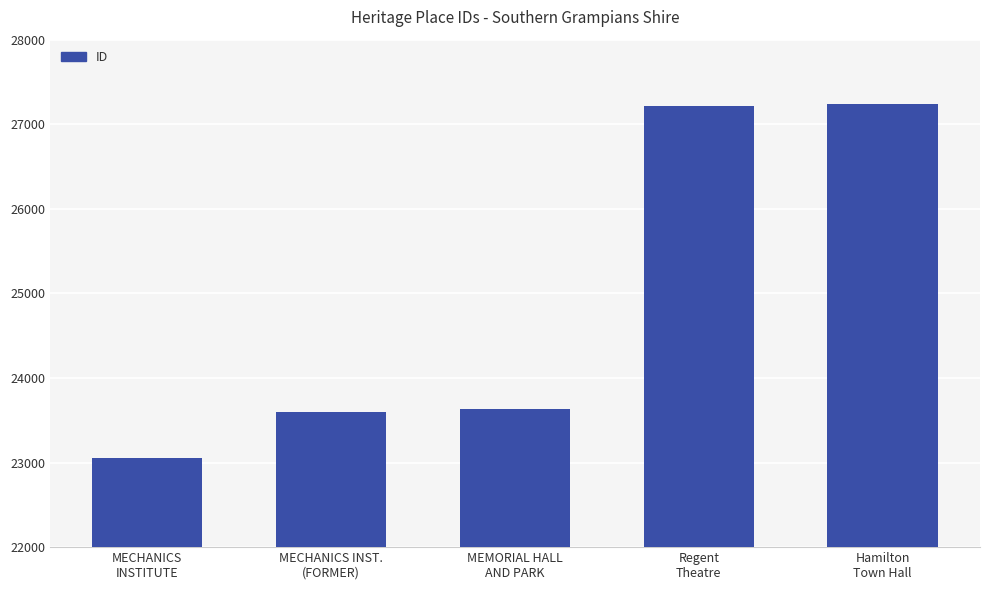

Count the number of categories in the chart.

5